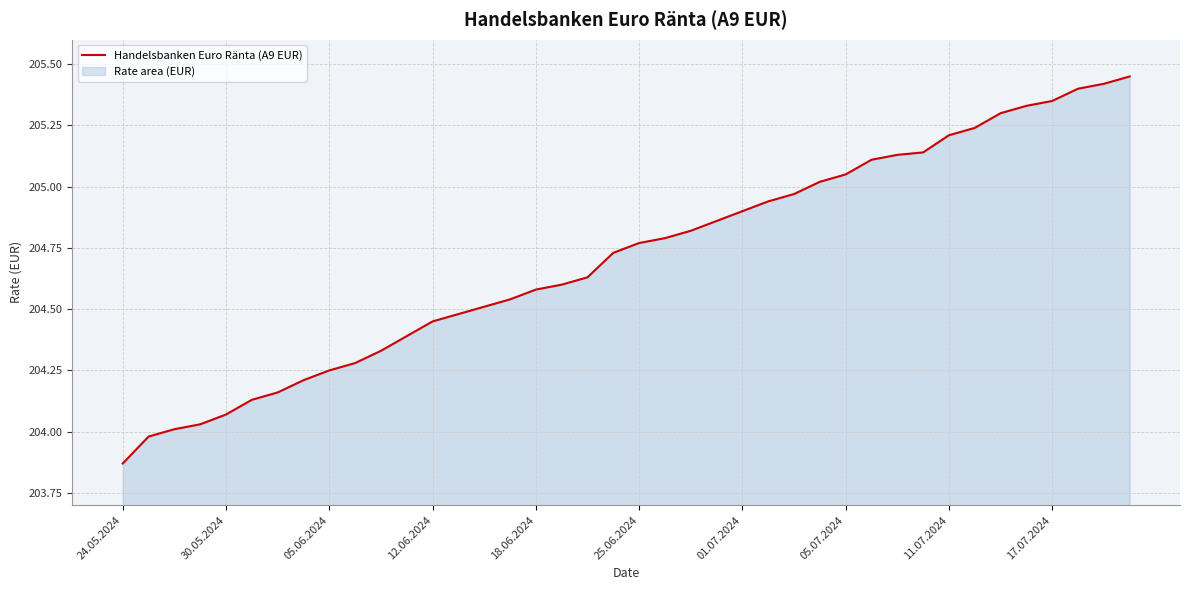

What is the smallest value displayed?

203.9